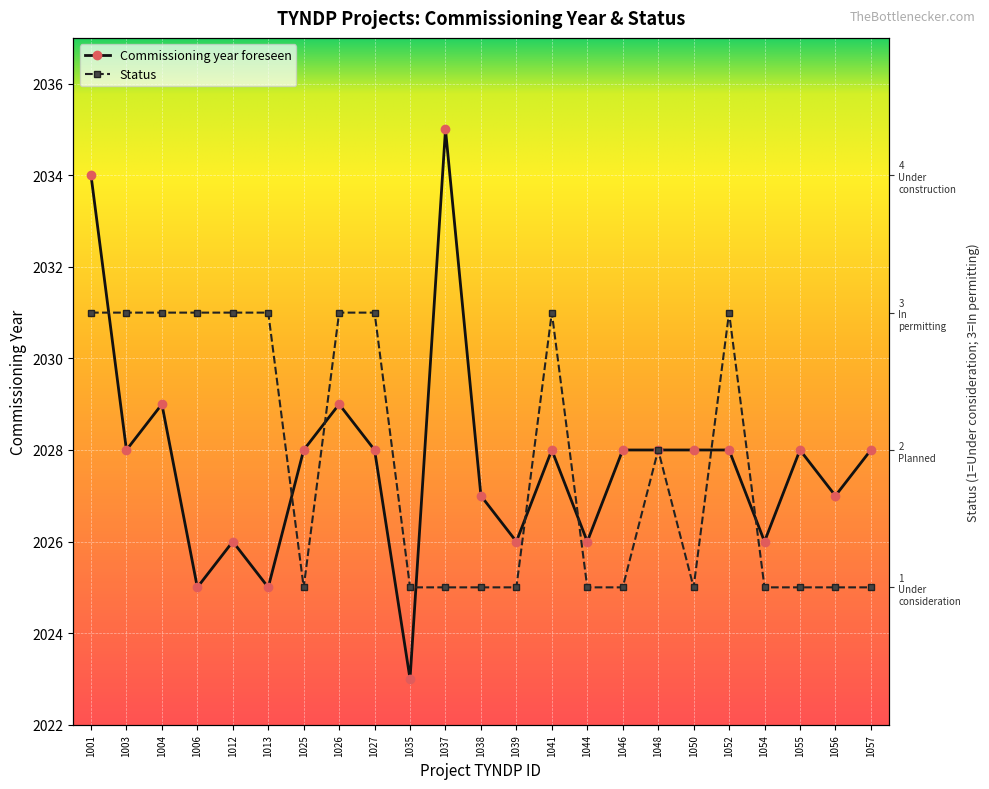

What is the value of the Commissioning year foreseen point at the 11th from the left?

2035